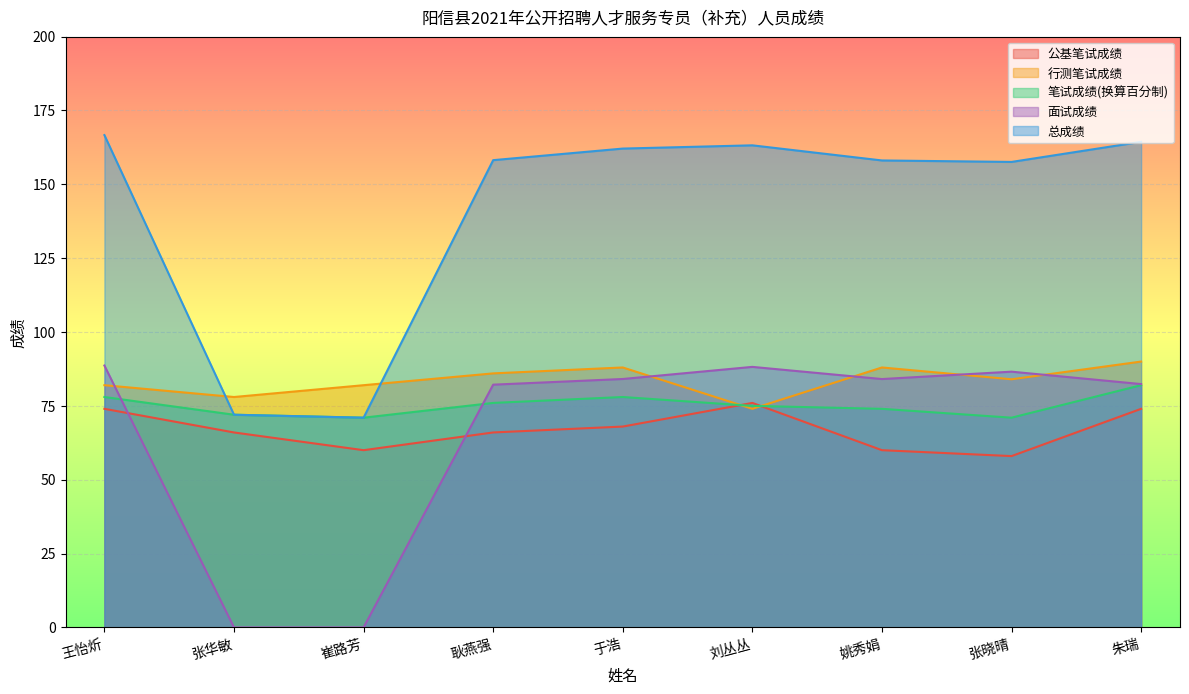

What is the label of the 6th point from the right?

耿燕强